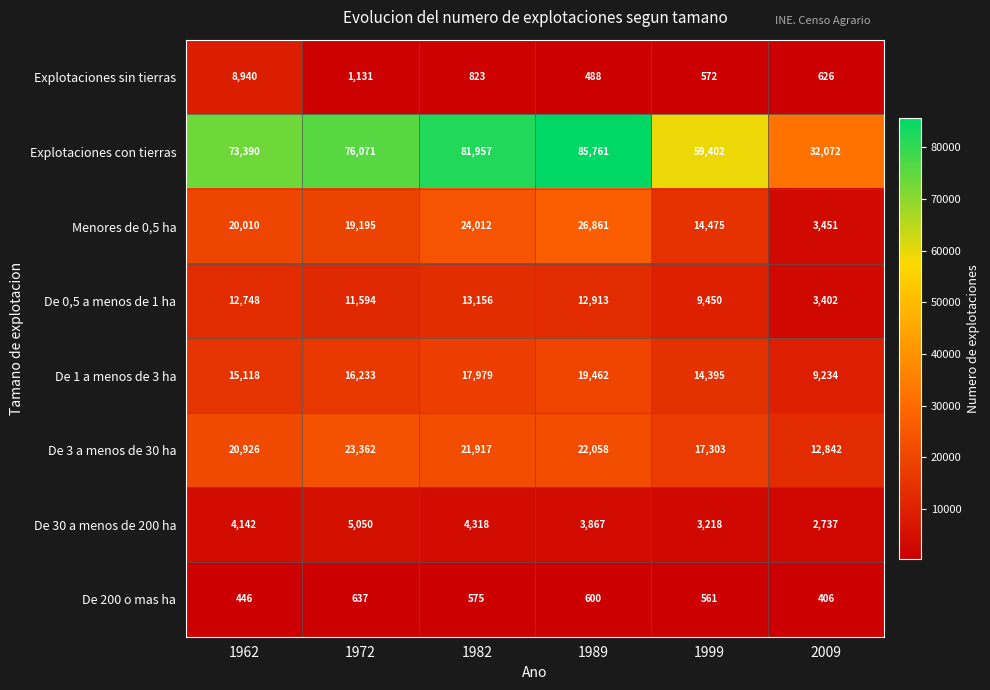

What is the average value of the Menores de 0,5 ha series?

18001